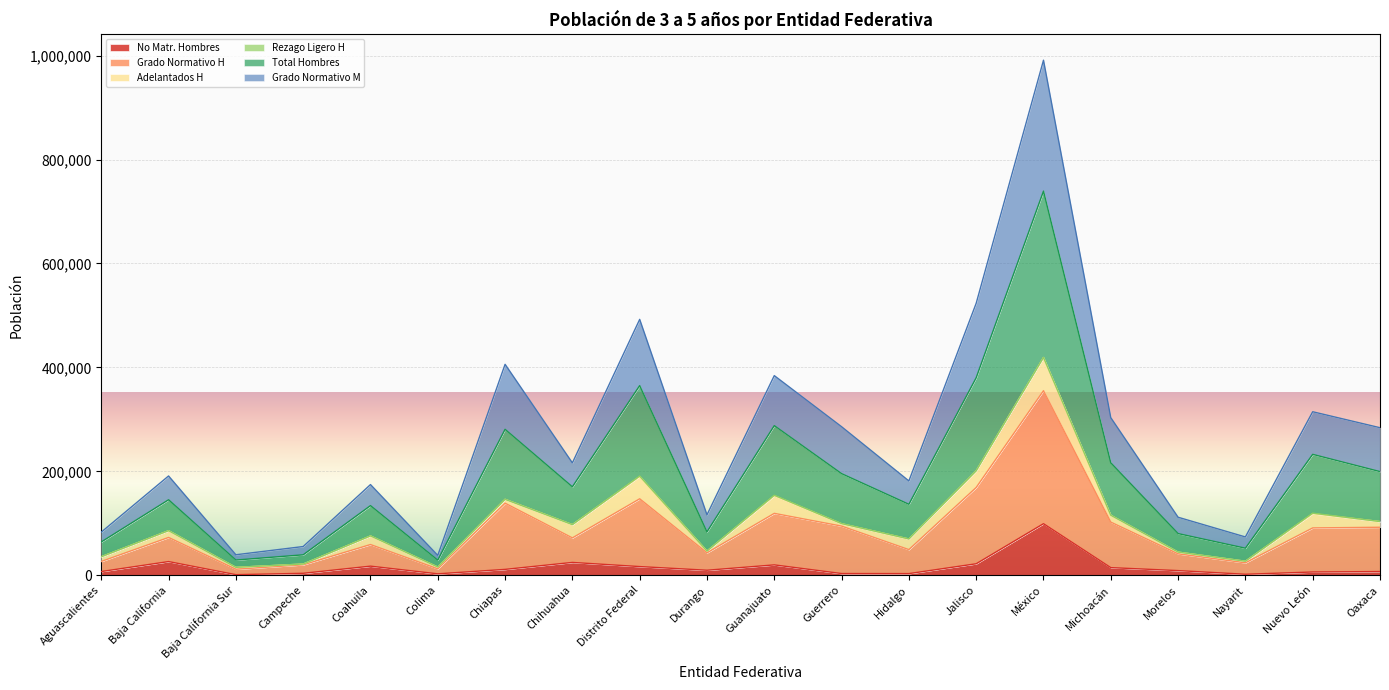

True or false: Grado Normativo H has more than 2 interior local peaks.

True